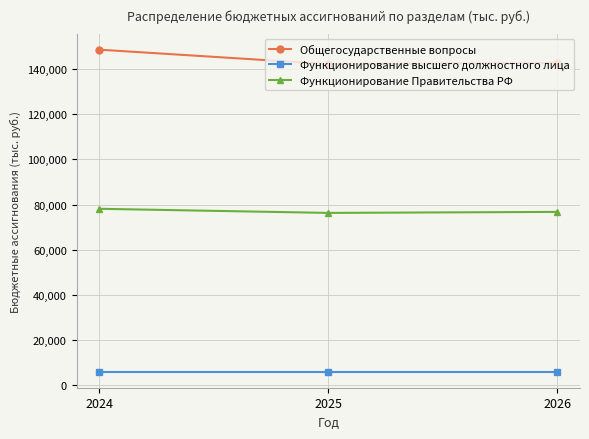

What is the value of the Функционирование высшего должностного лица point at the 1st from the left?

5886.3